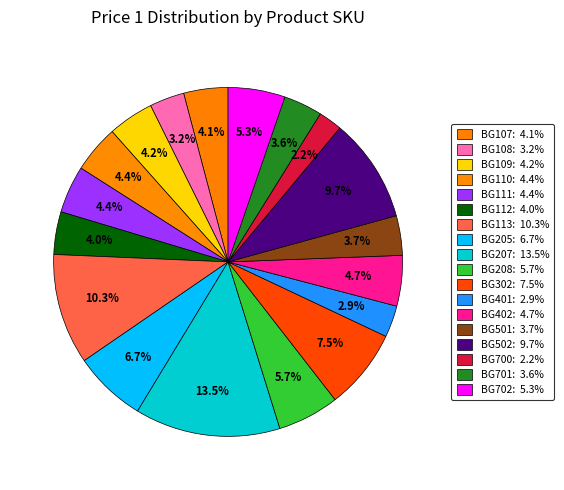

Does BG702 represent more than half of the total?

No